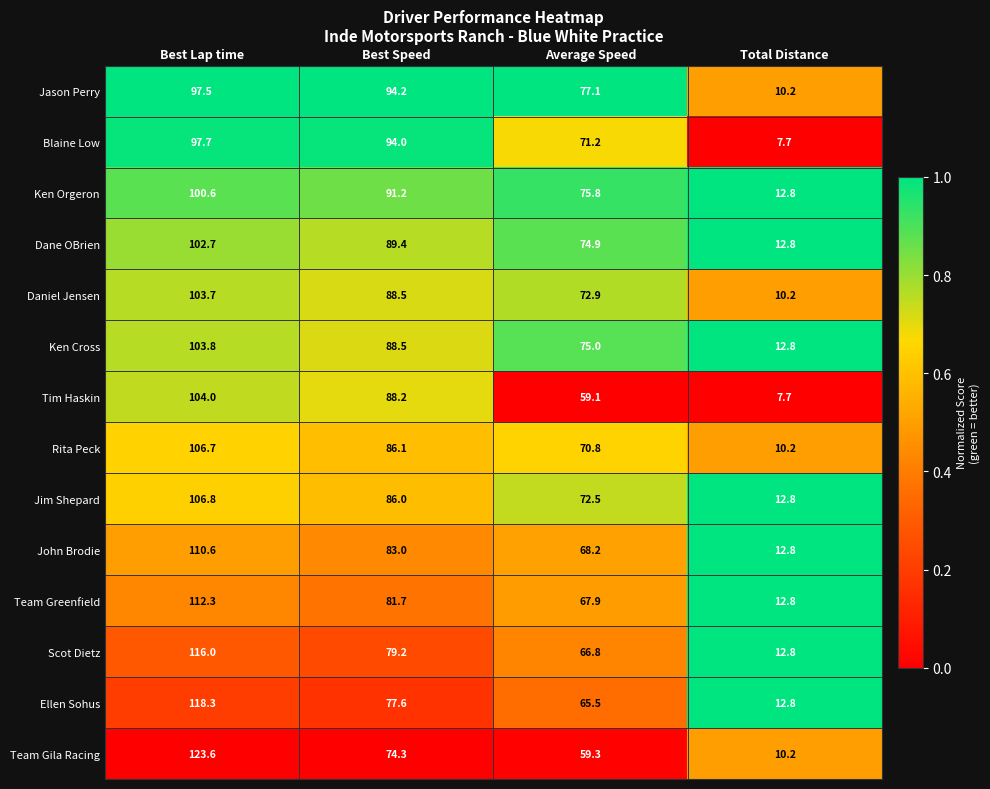

What is the difference between the highest and lowest values at Best Lap time?

26.1